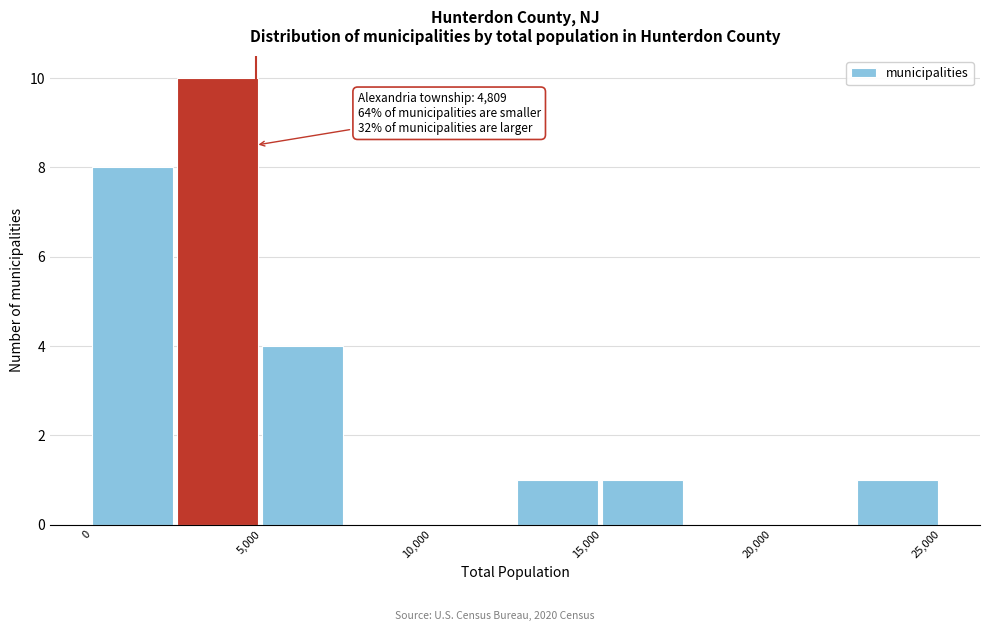

Which range on the x-axis has the tallest bar?

2500 to 5000